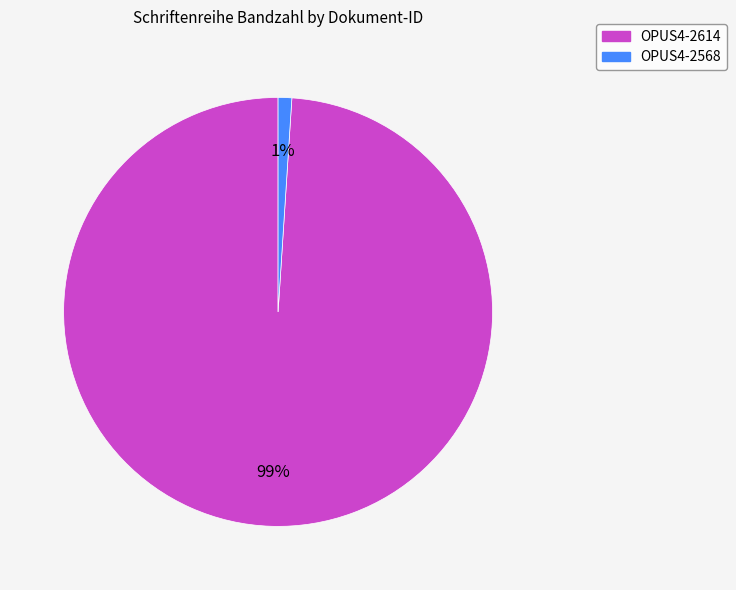

To the nearest percent, what is the combined percentage of OPUS4-2568 and OPUS4-2614?

100%